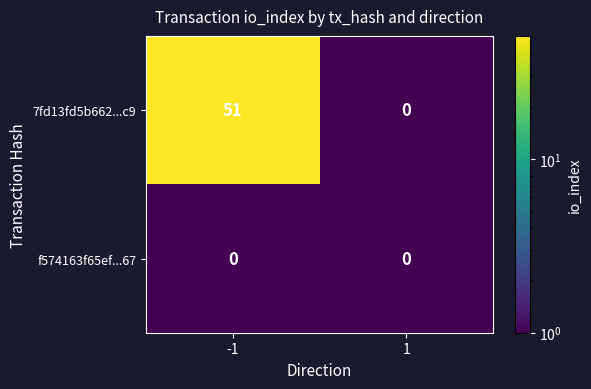

List the series in order of their overall mean, lowest first.

f574163f65ef...67, 7fd13fd5b662...c9